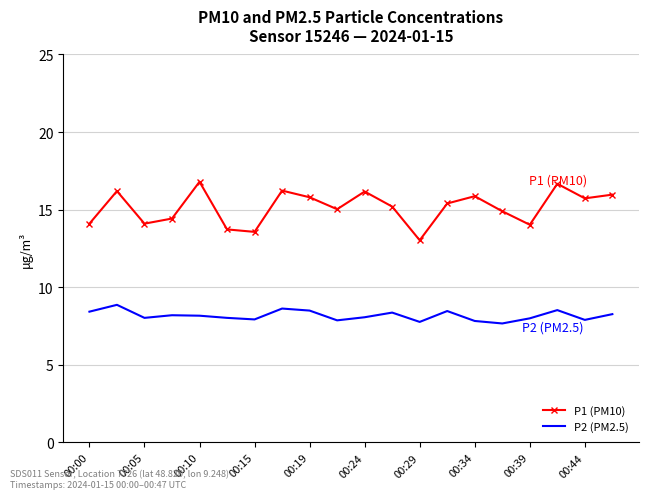

True or false: P1 (PM10) and P2 (PM2.5) intersect in this chart.

False